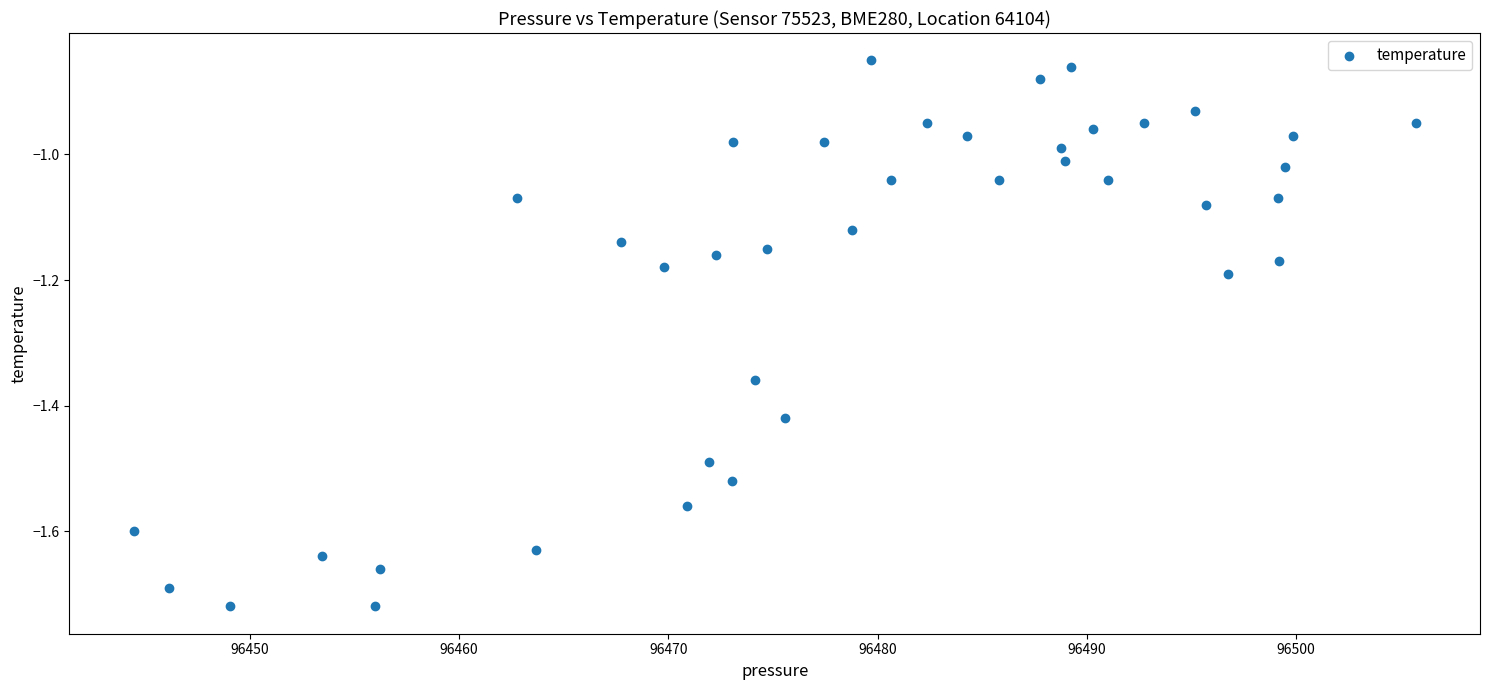

What is the range of Y values (max minus min)?

0.9